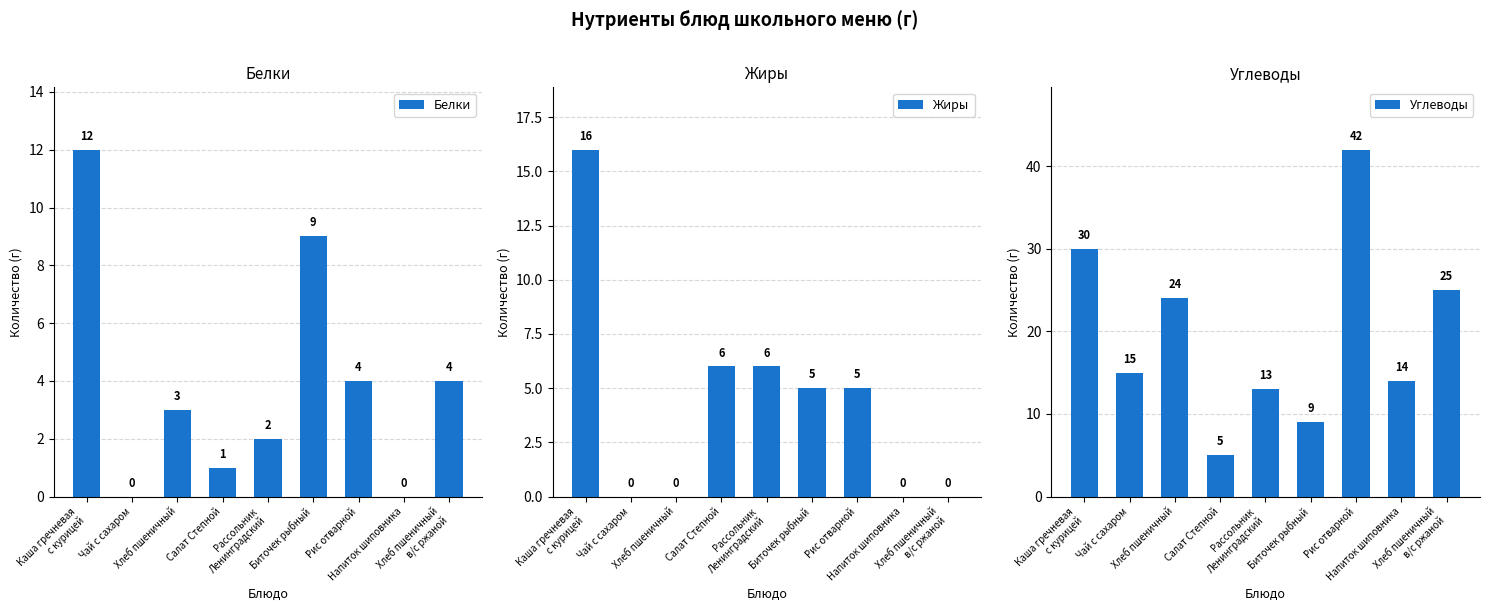

Is it true that Белки equals 0 at Напиток шиповника?

True